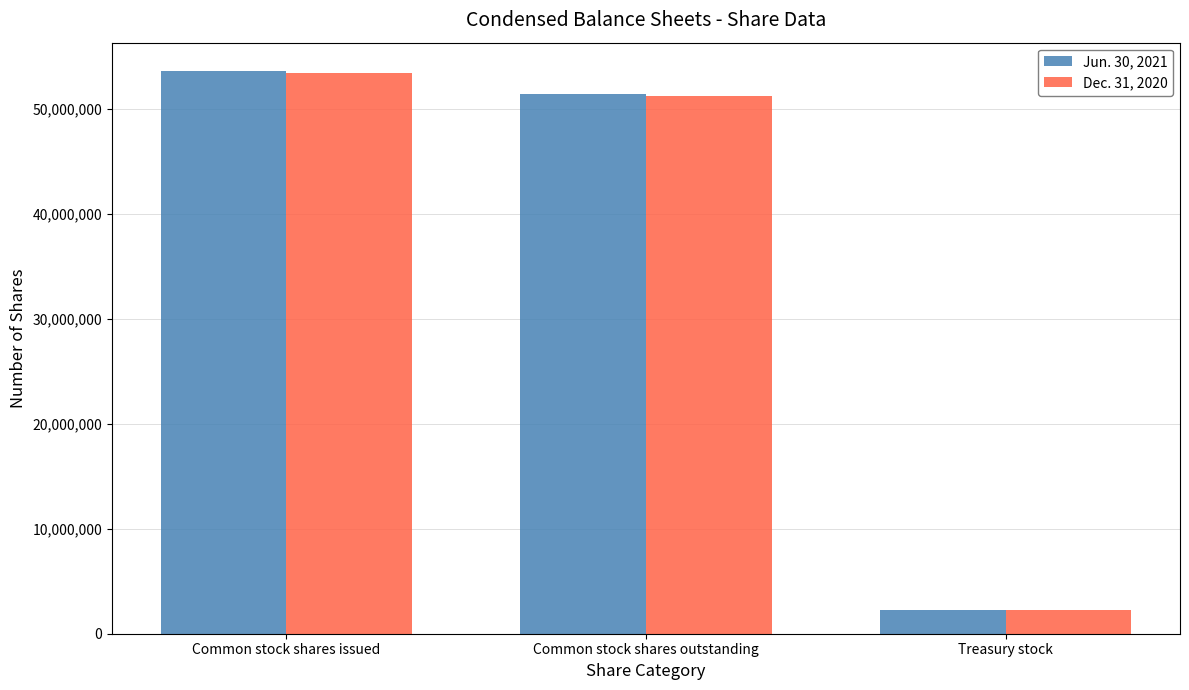

Rank the series by their average value, from lowest to highest.

Dec. 31, 2020, Jun. 30, 2021